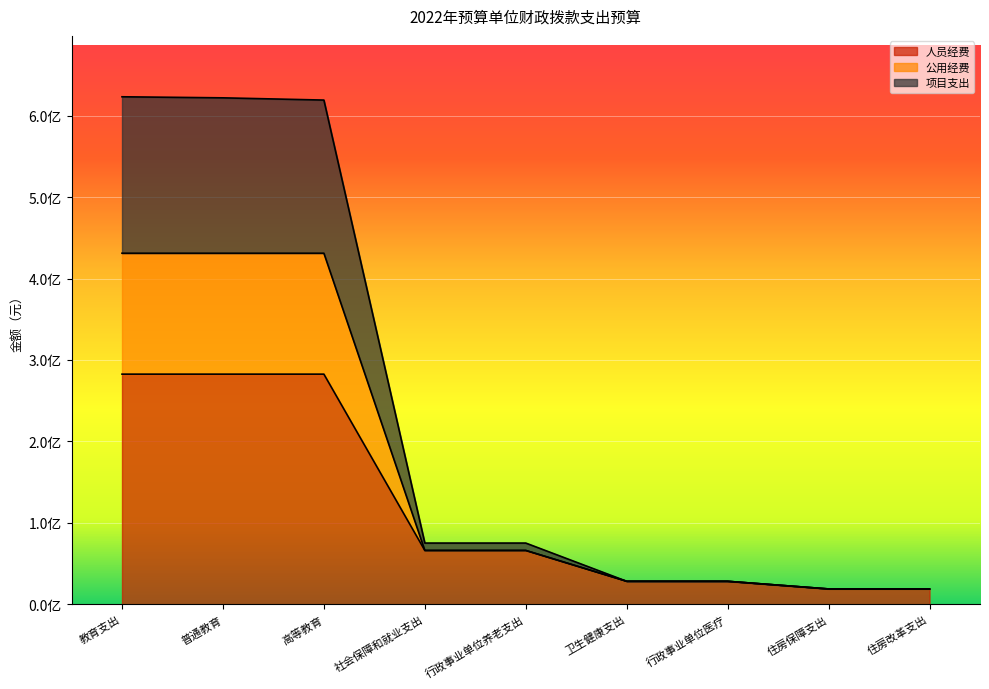

How many distinct data groups are displayed?

3